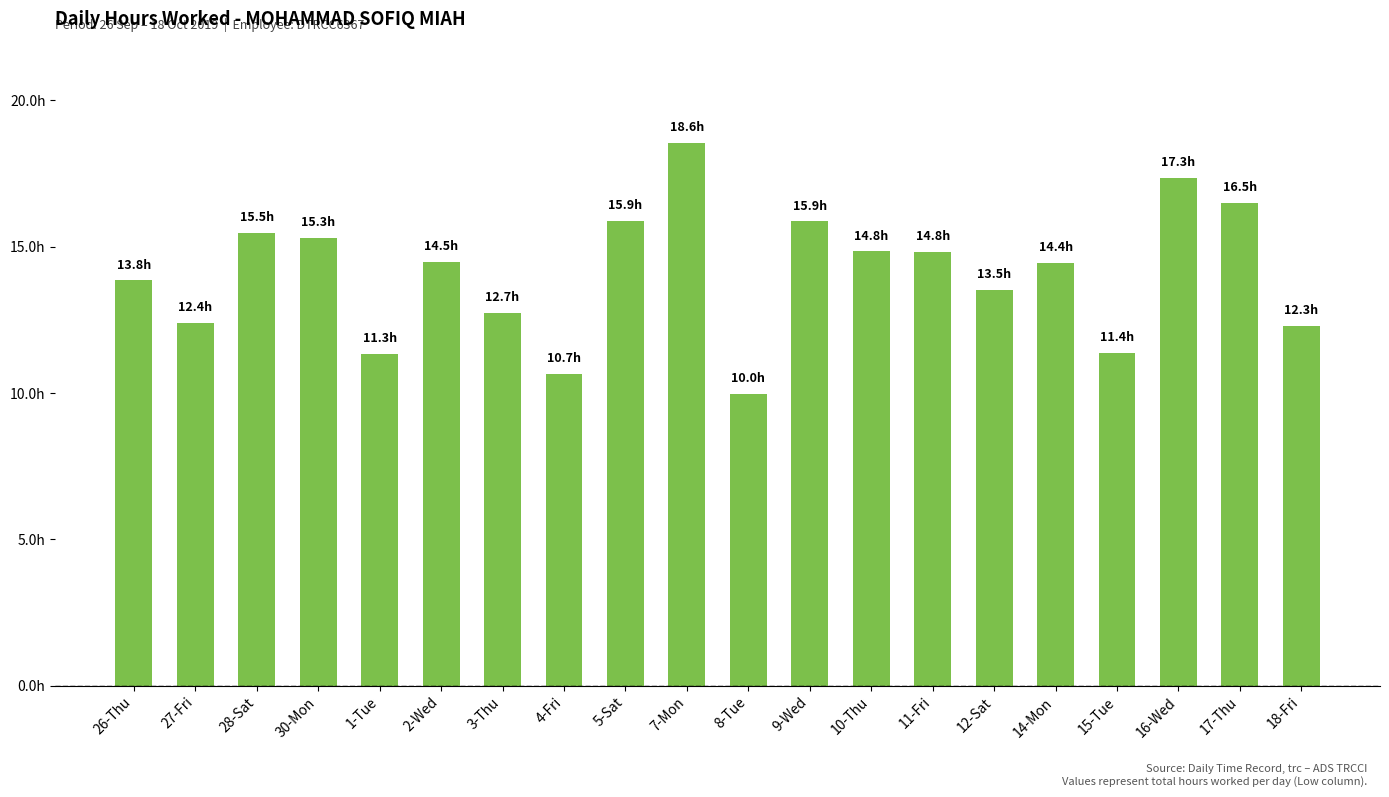

The value at 17-Thu is 23.5. True or false?

False